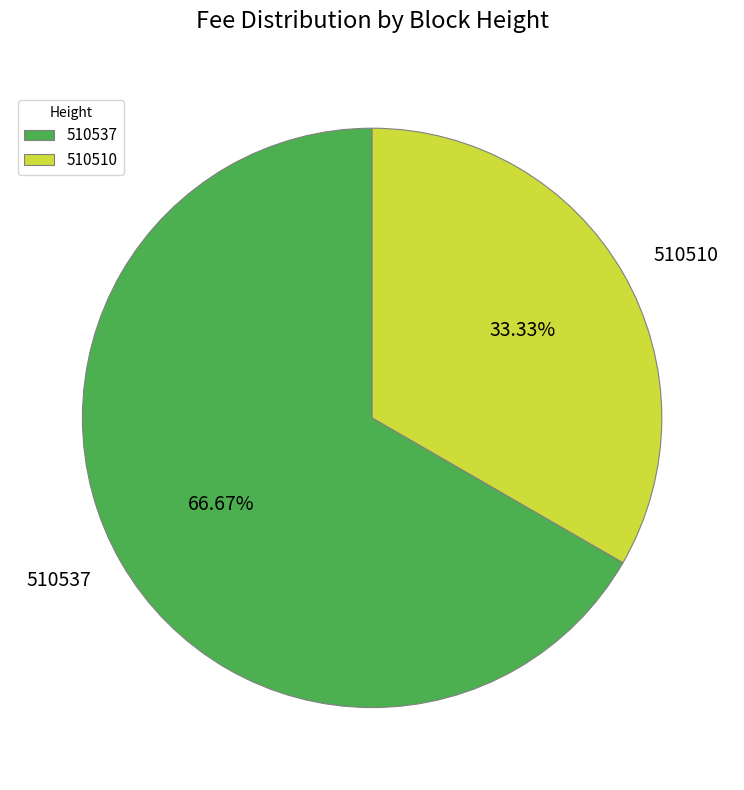

Is there any slice that represents more than half of the pie?

Yes